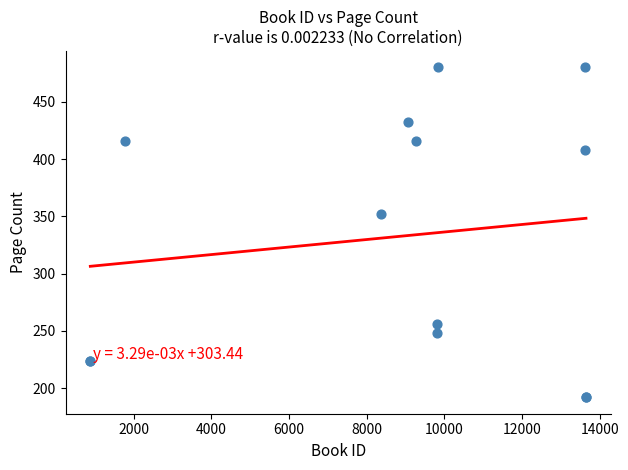

What Y value in the scatter plot is closest to 336?

352